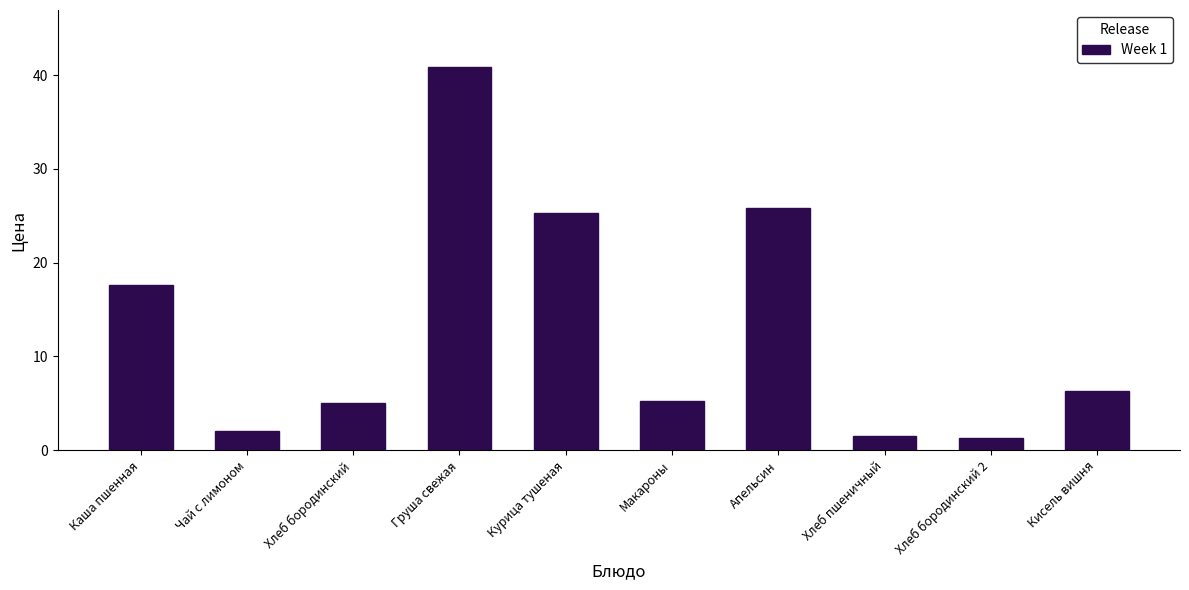

What is the value of the 4th bar from the left?

40.8